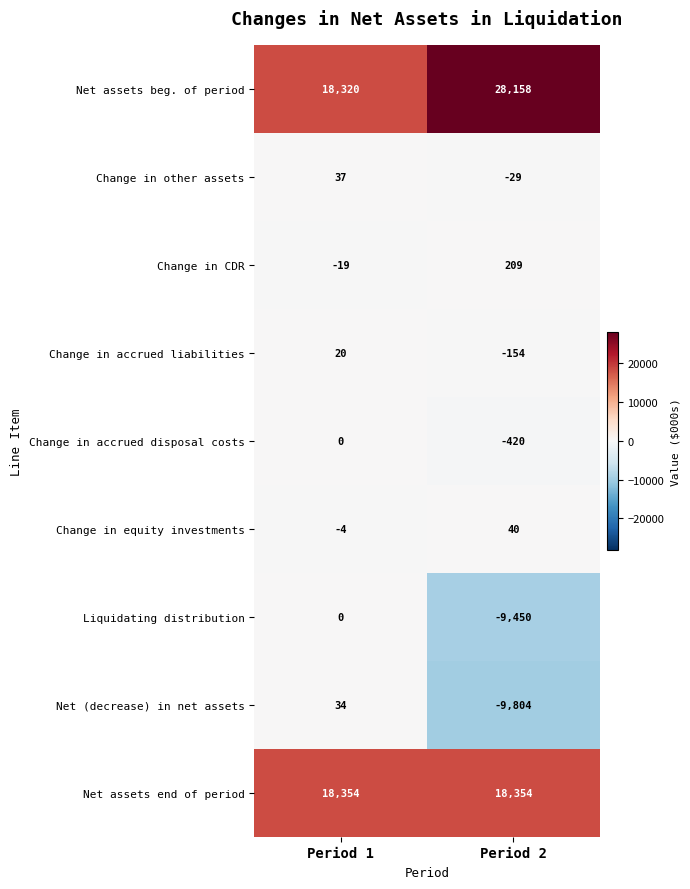

Rank the series at Period 2 from highest to lowest value.

Net assets beg. of period, Net assets end of period, Change in CDR, Change in equity investments, Change in other assets, Change in accrued liabilities, Change in accrued disposal costs, Liquidating distribution, Net (decrease) in net assets